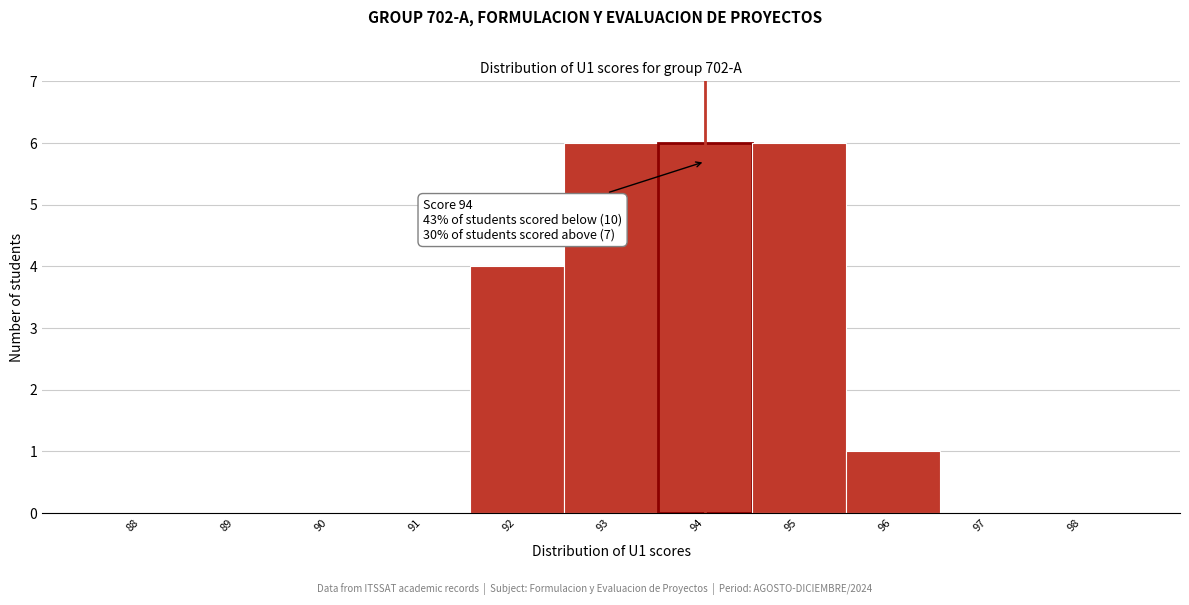

Reading right to left, extract all data points from this chart.

98=0	97=0	96=1	95=6	94=6	93=6	92=4	91=0	90=0	89=0	88=0